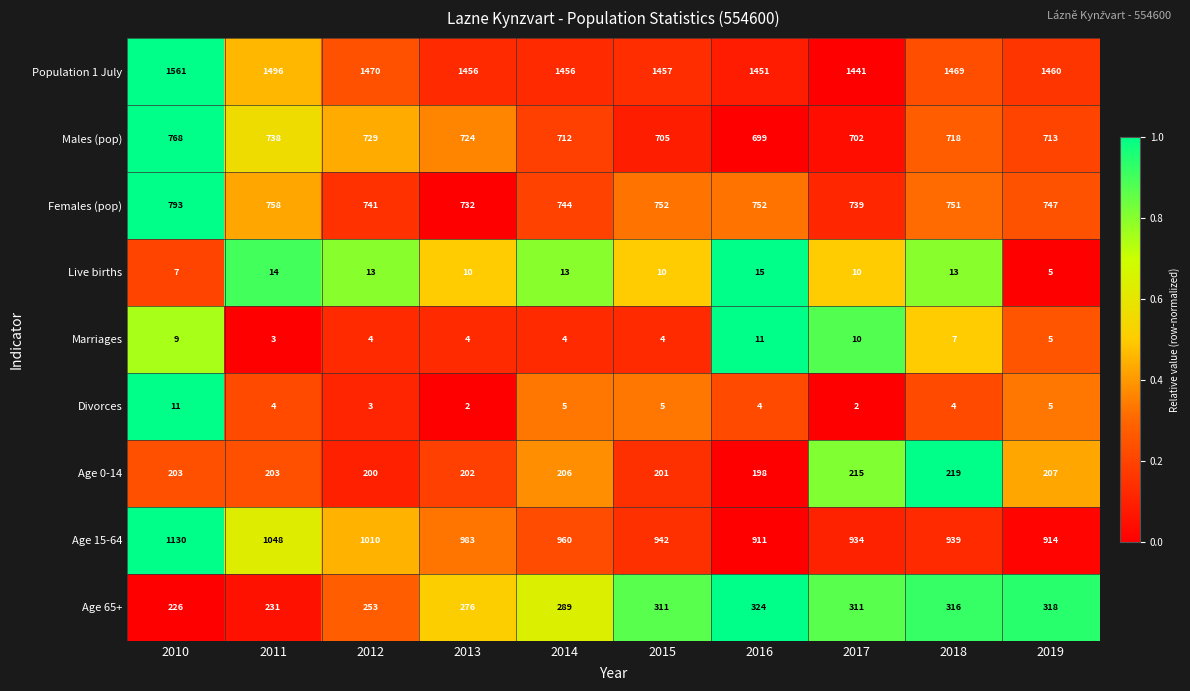

Rank the series at 2014 from highest to lowest value.

Population 1 July, Age 15-64, Females (pop), Males (pop), Age 65+, Age 0-14, Live births, Divorces, Marriages